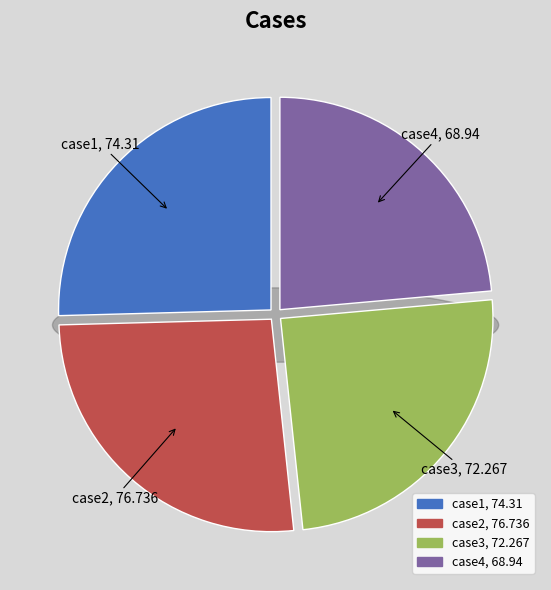

To the nearest percent, what is the average slice percentage?

25%